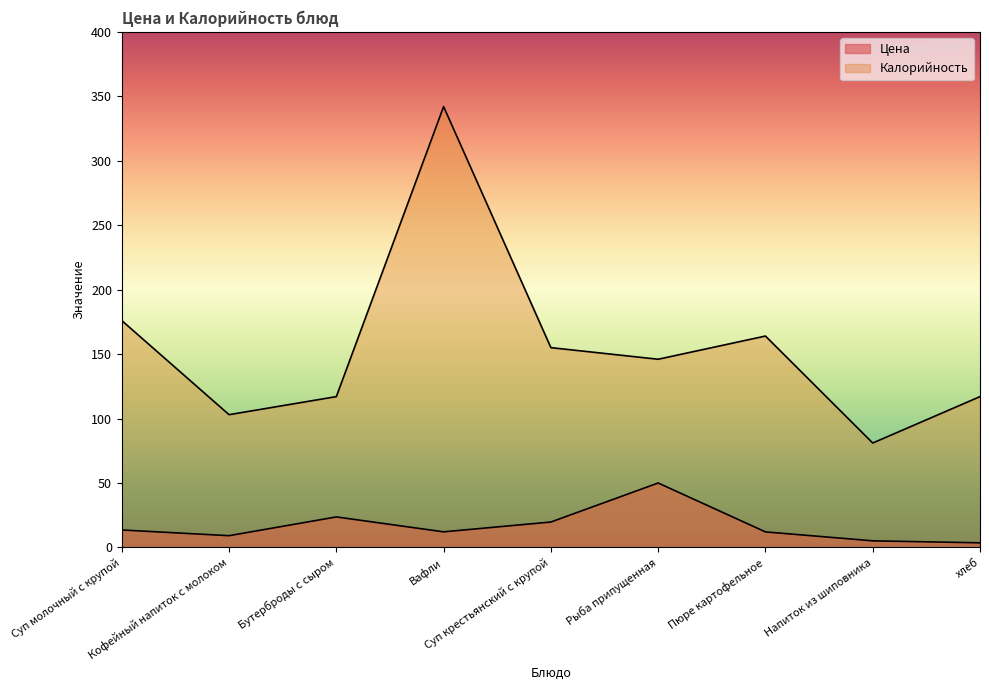

Count the number of data series in this chart.

2